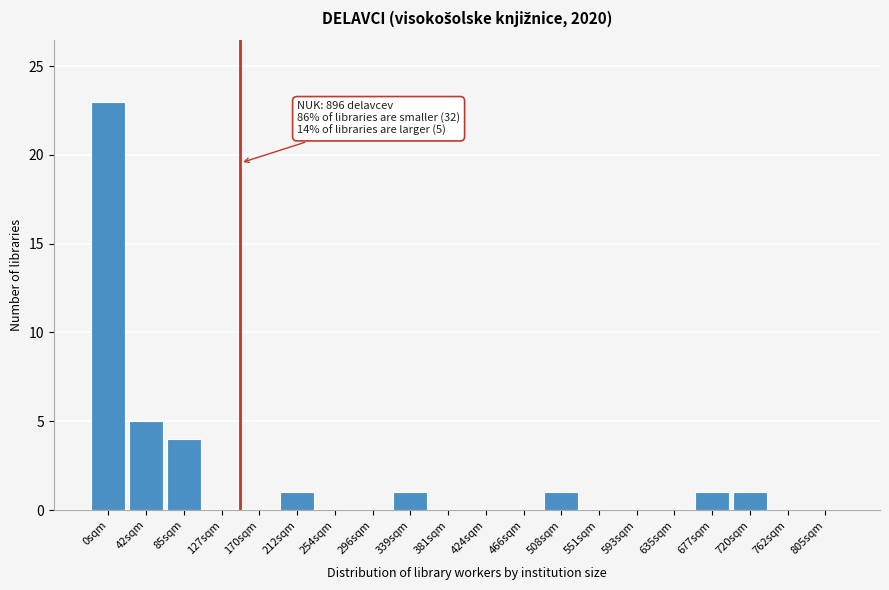

Reading left to right, extract all data points from this chart.

0sqm=23	42sqm=5	85sqm=4	127sqm=0	170sqm=0	212sqm=1	254sqm=0	296sqm=0	339sqm=1	381sqm=0	424sqm=0	466sqm=0	508sqm=1	551sqm=0	593sqm=0	635sqm=0	677sqm=1	720sqm=1	762sqm=0	805sqm=0